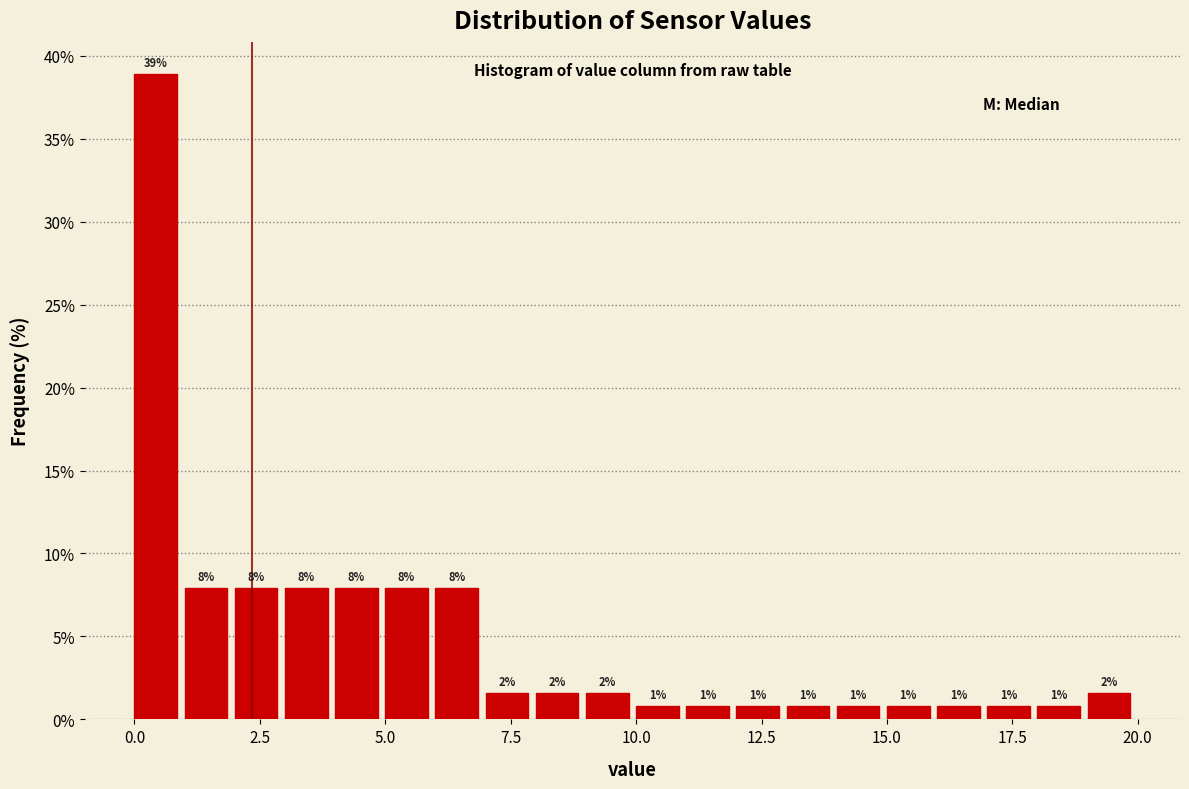

Read against the x-axis, roughly where is the centre of the tallest bar?

0.5